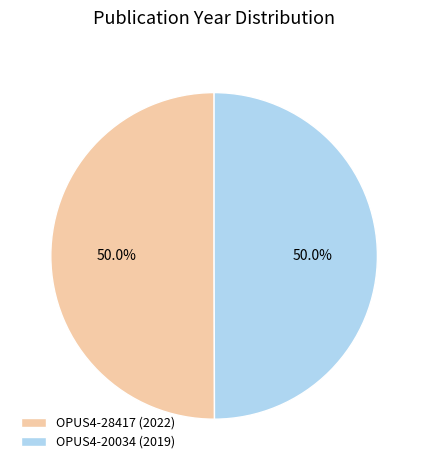

Do OPUS4-28417 and OPUS4-20034 together represent more than half of the pie?

Yes